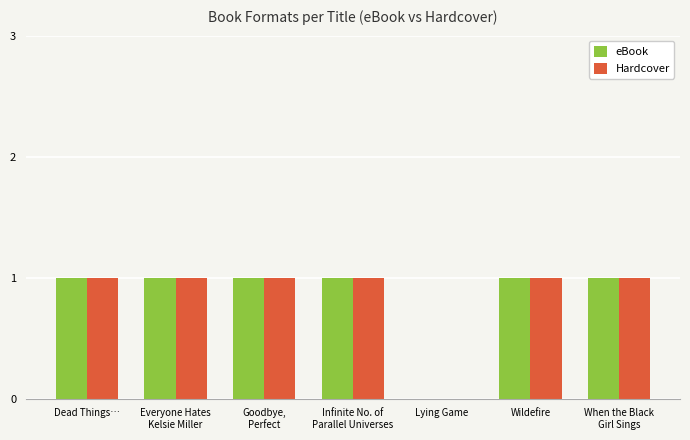

What is the sum of all eBook values?

6